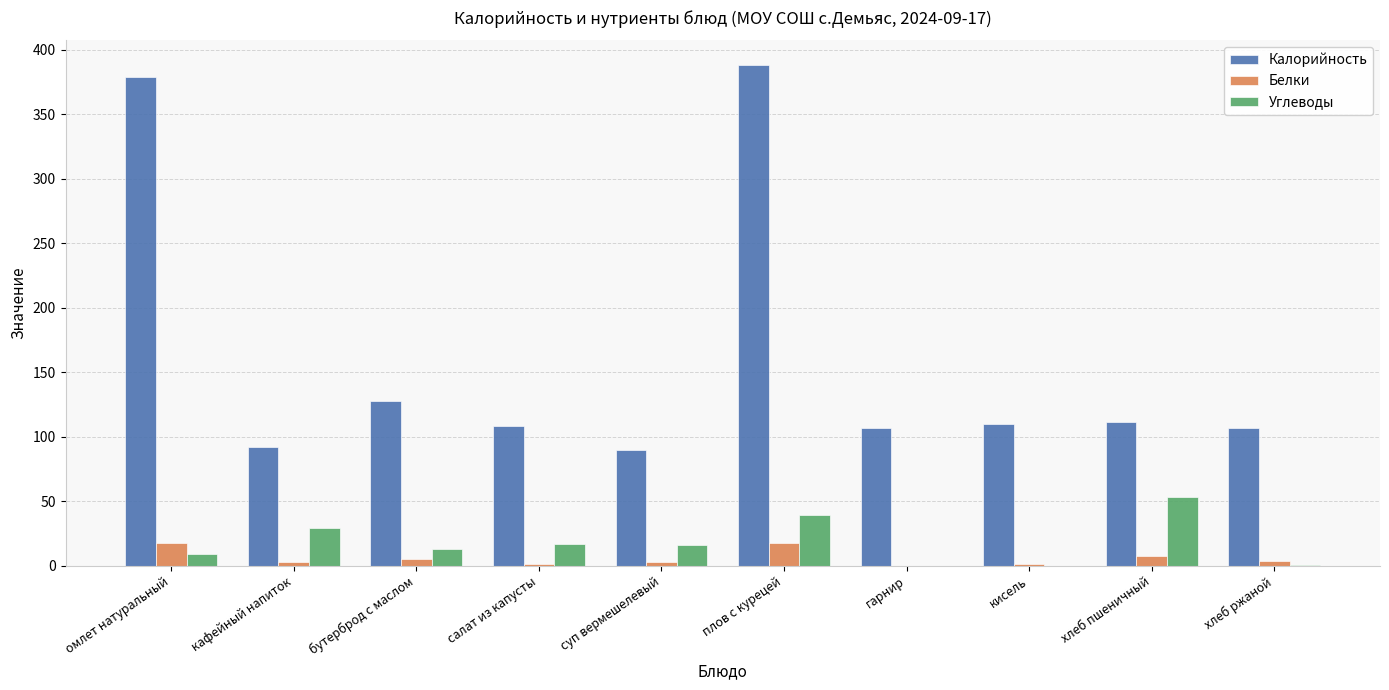

At which label does Калорийность first exceed 110?

омлет натуральный